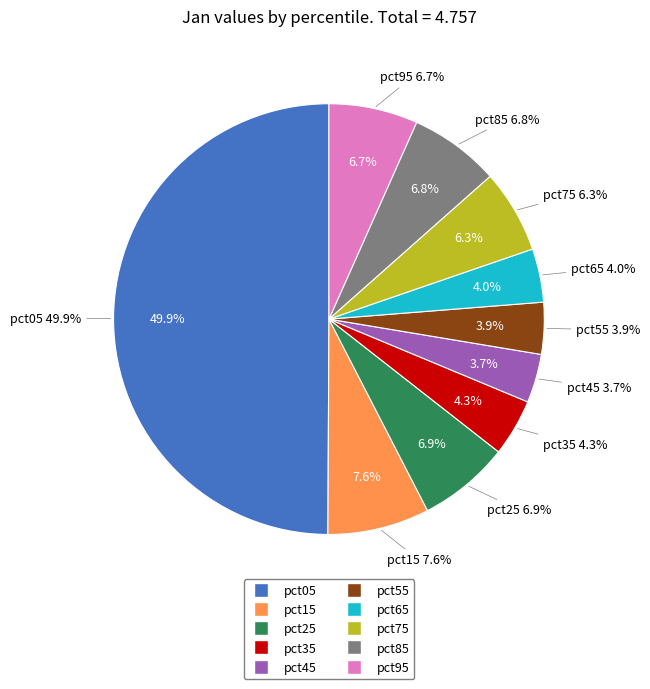

Between pct75 and pct15, which is larger?

pct15